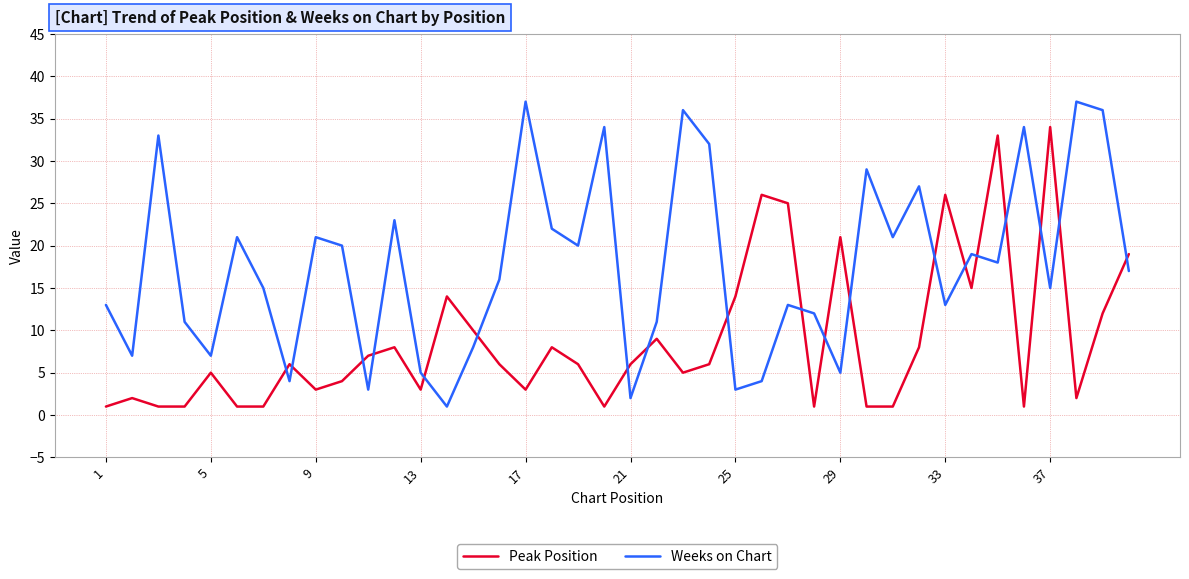

What is the maximum value for Weeks on Chart?

37